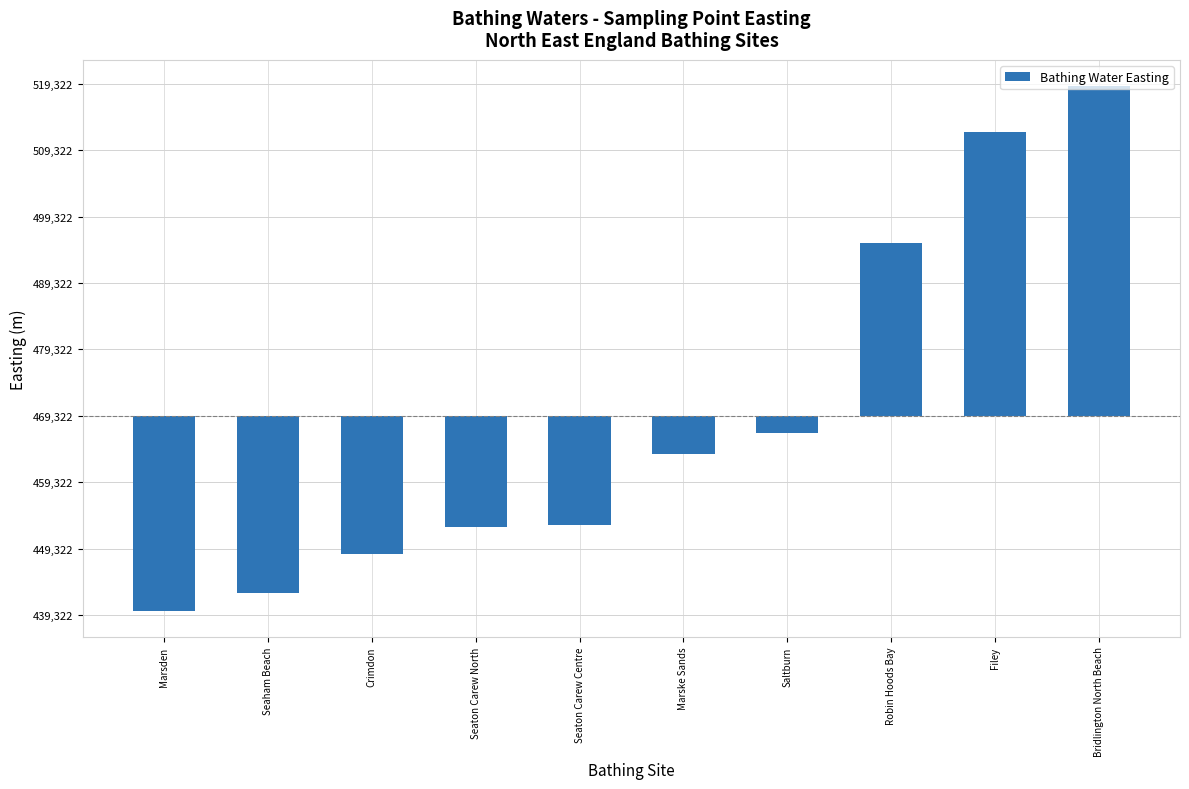

Does the chart contain stacked bars?

No